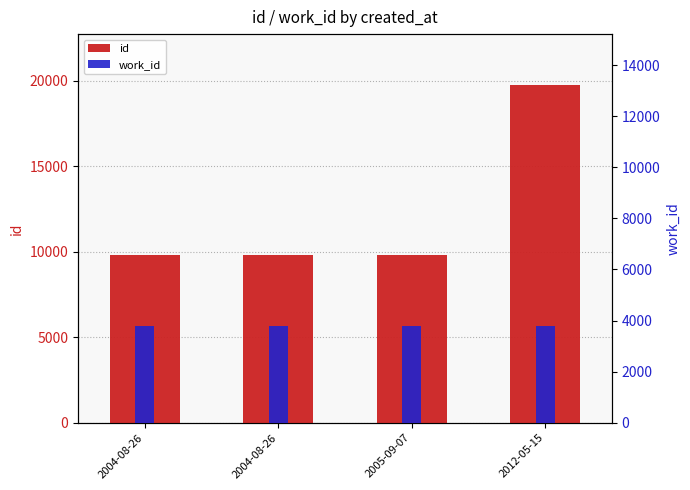

At which label does id reach its peak?

2012-05-15